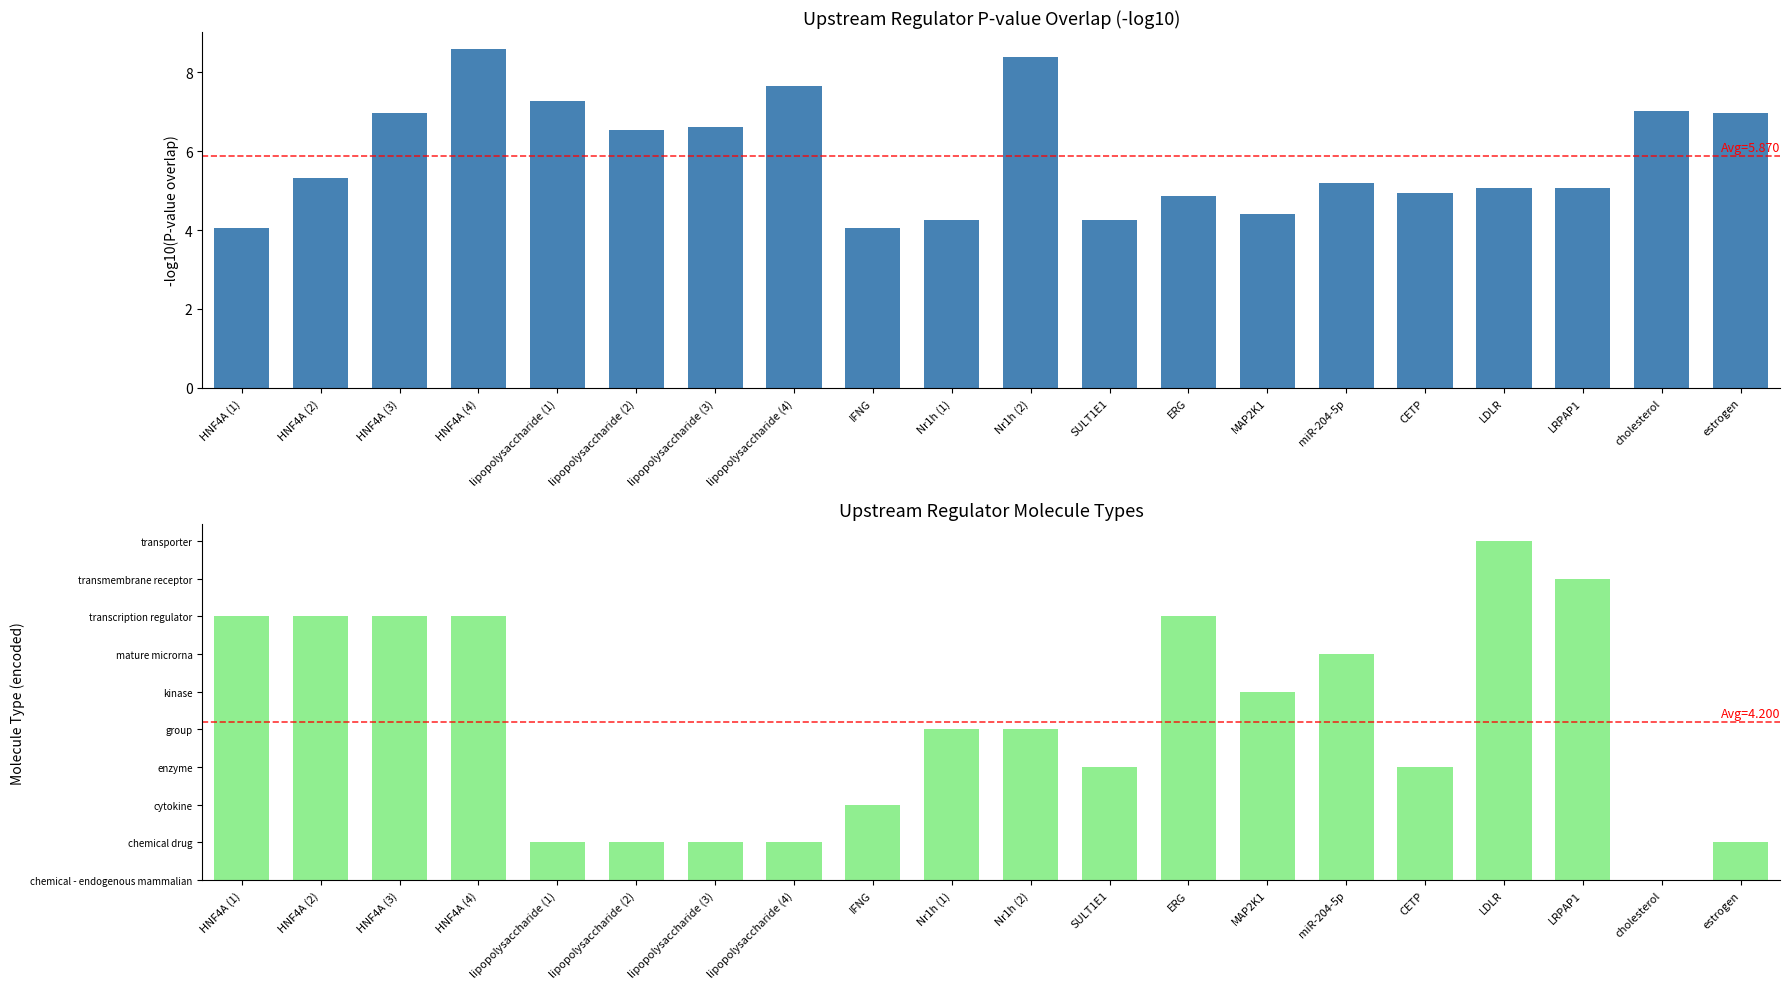

What position from the right is lipopolysaccharide (2)?

15